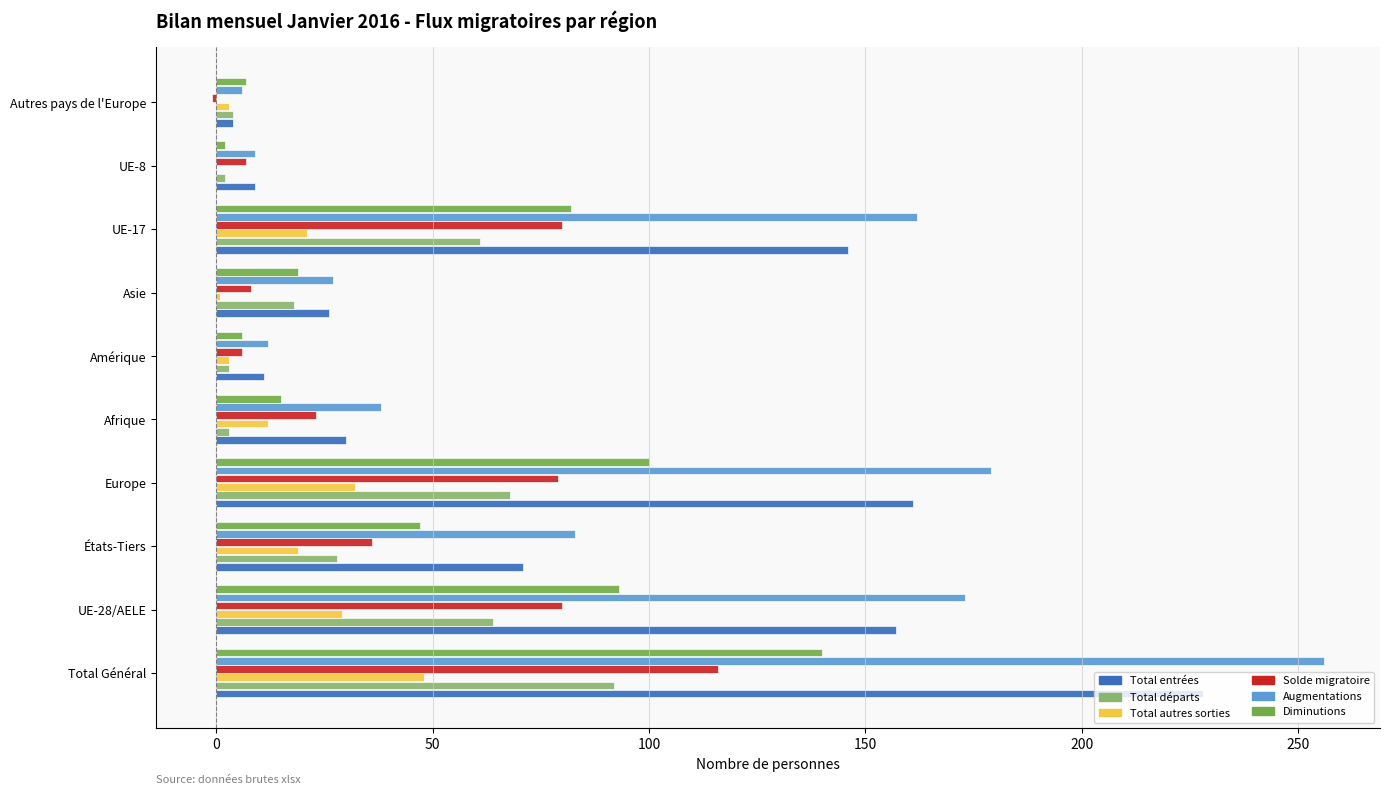

True or false: Diminutions has a value of 122 at UE-17.

False